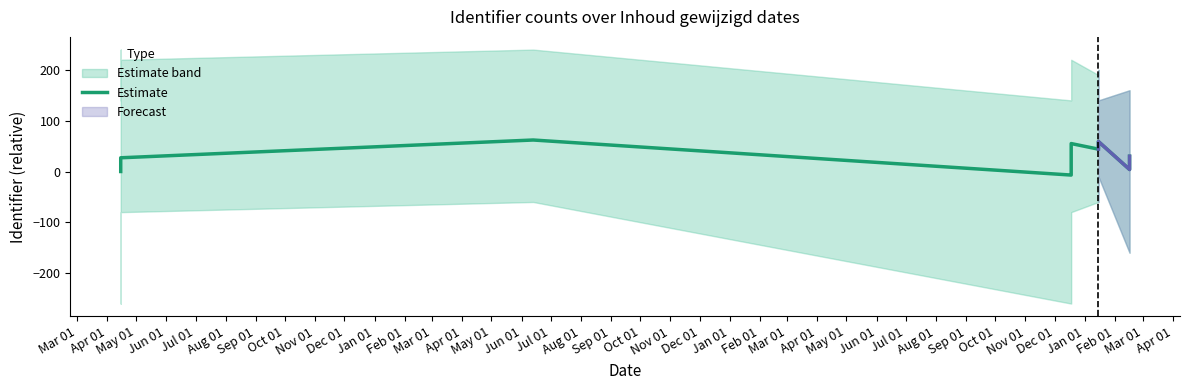

How many lines are shown in the chart?

1